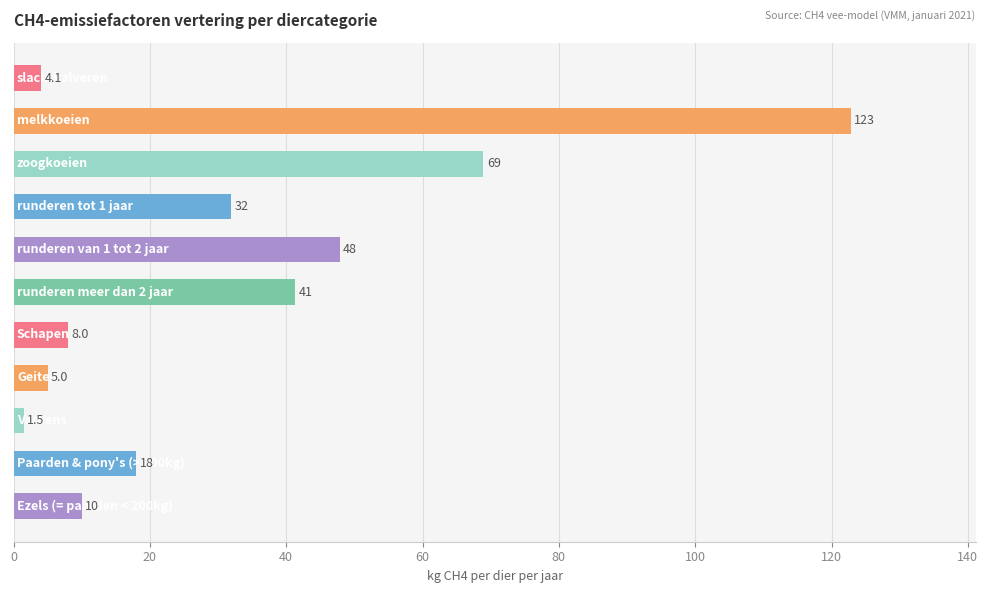

What is the smallest value displayed?

1.5